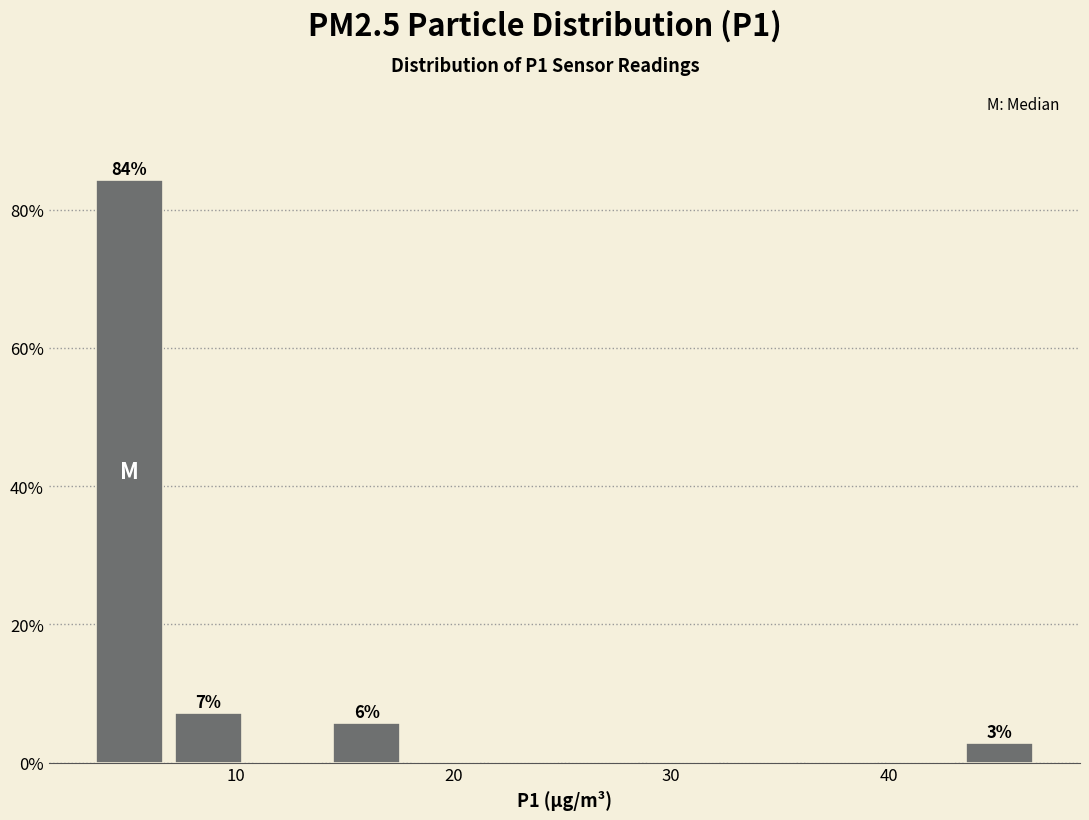

Read against the x-axis, roughly where is the centre of the tallest bar?

5